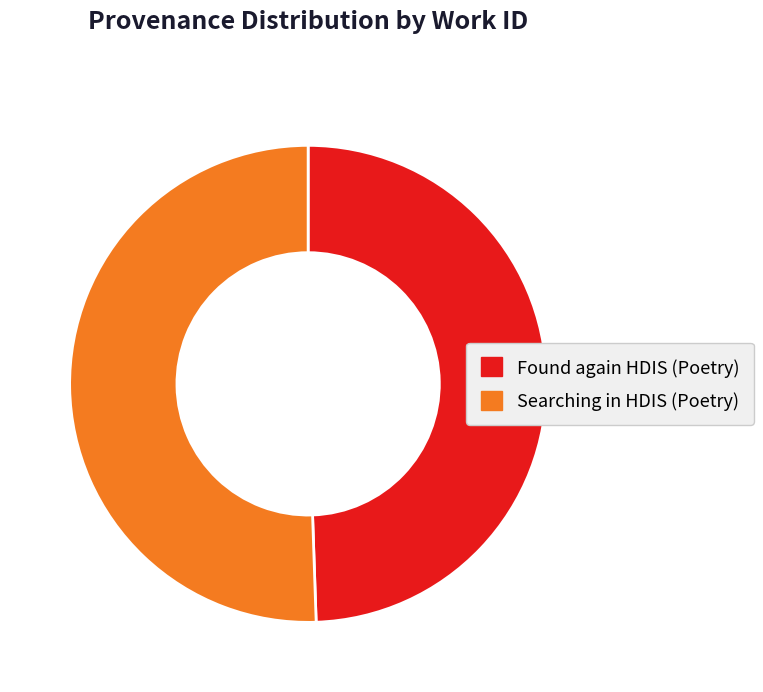

Approximately how many times larger is the value at Found again HDIS (Poetry) compared to Searching in HDIS (Poetry)?

1.0